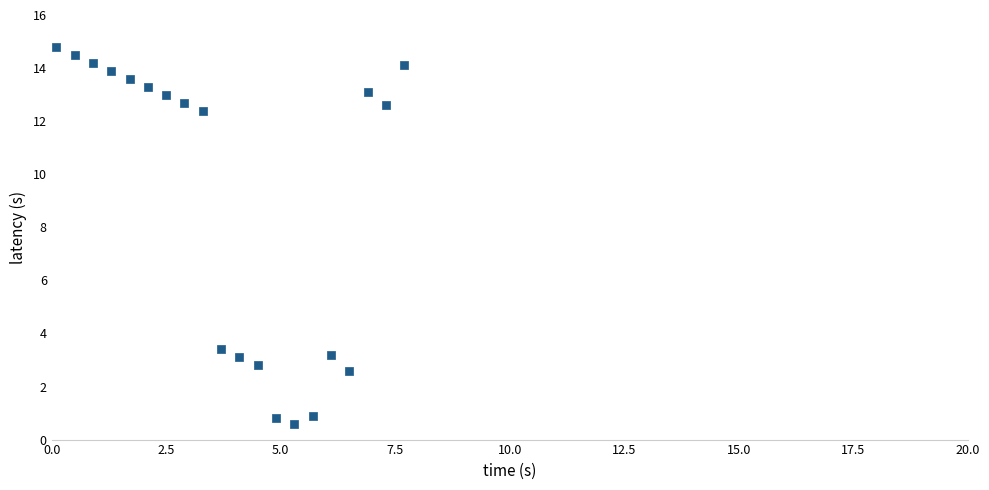

What Y value in the scatter plot is closest to 7?

3.4